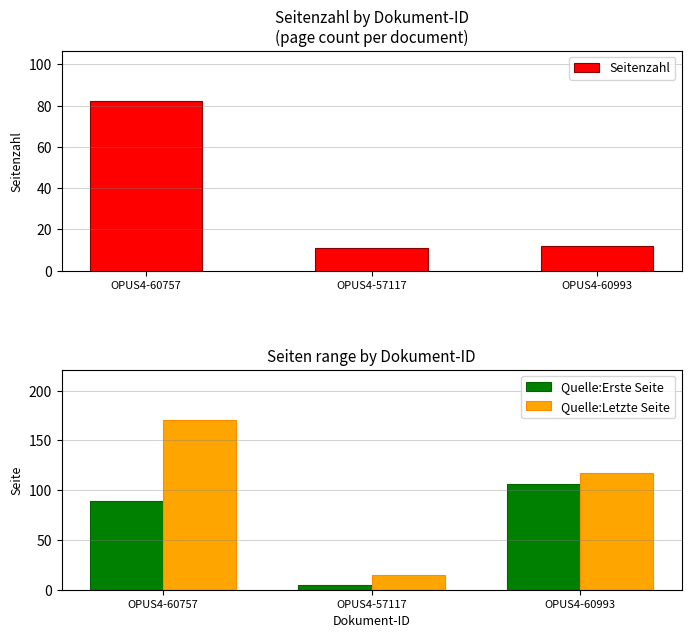

How many groups of bars are there?

3